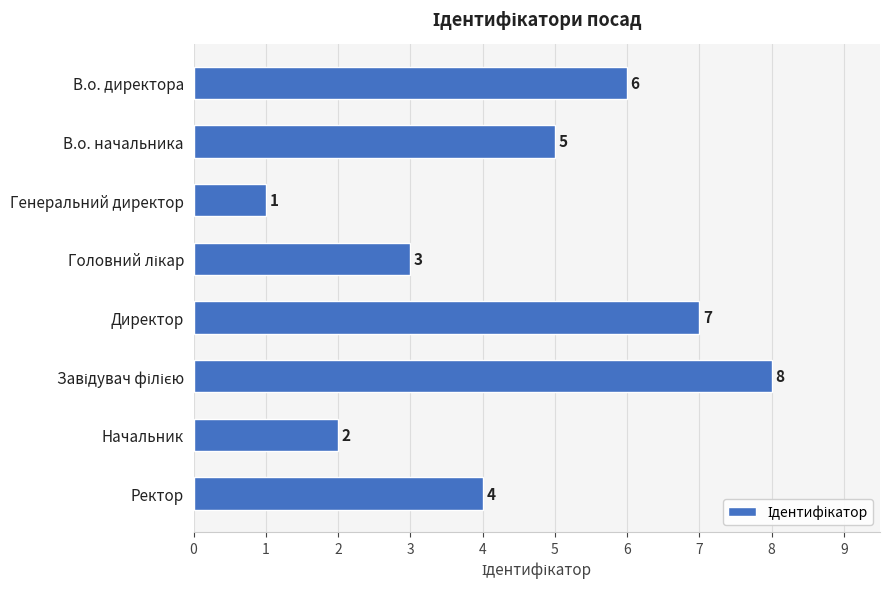

The chart shows a value of 5 at В.о. начальника. True or false?

True